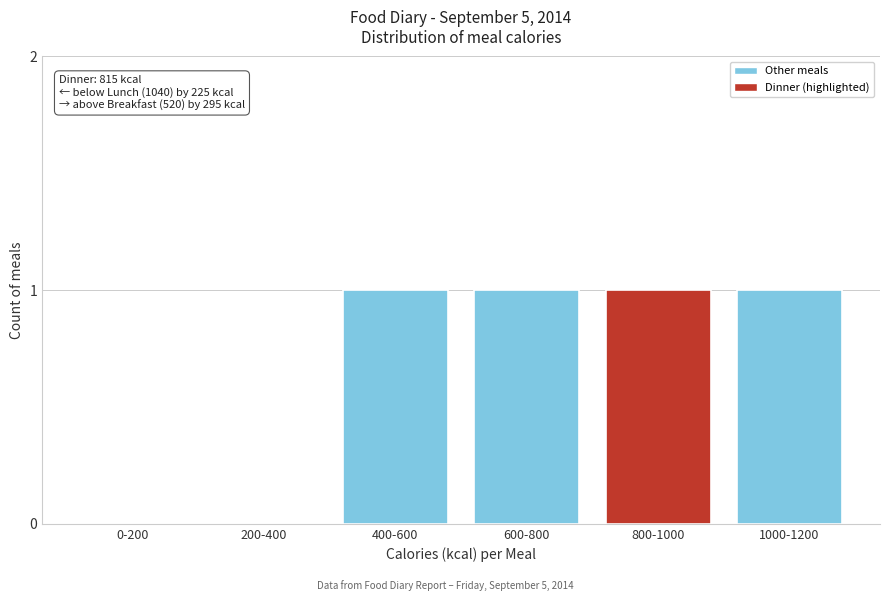

Reading left to right, transcribe all the data shown in this chart.

0-200=0	200-400=0	400-600=1	600-800=1	800-1000=1	1000-1200=1